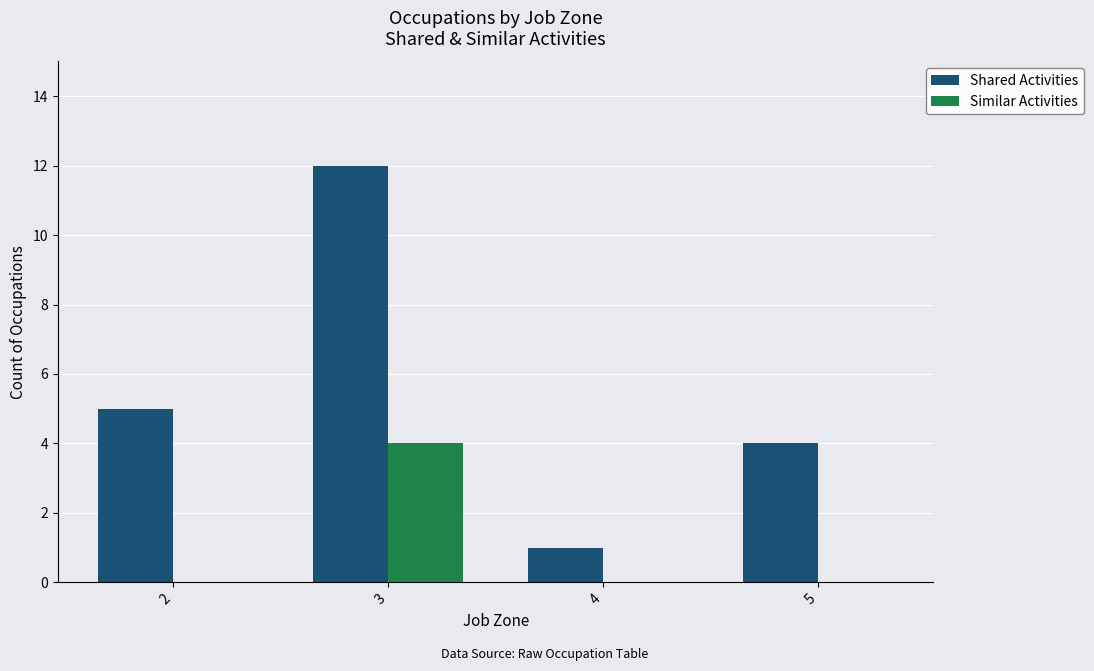

What are all the series names shown in the legend?

Shared Activities, Similar Activities